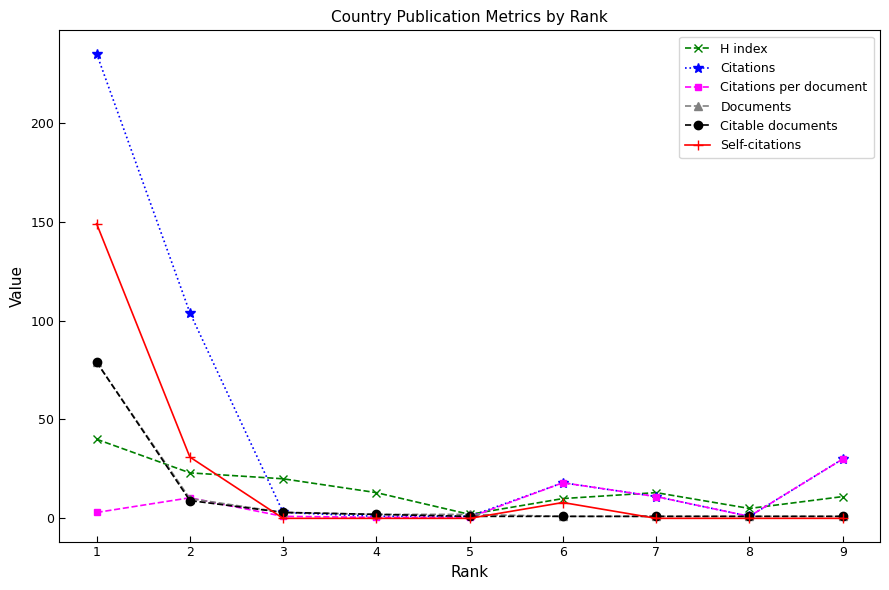

Which series has the widest spread of values?

Citations